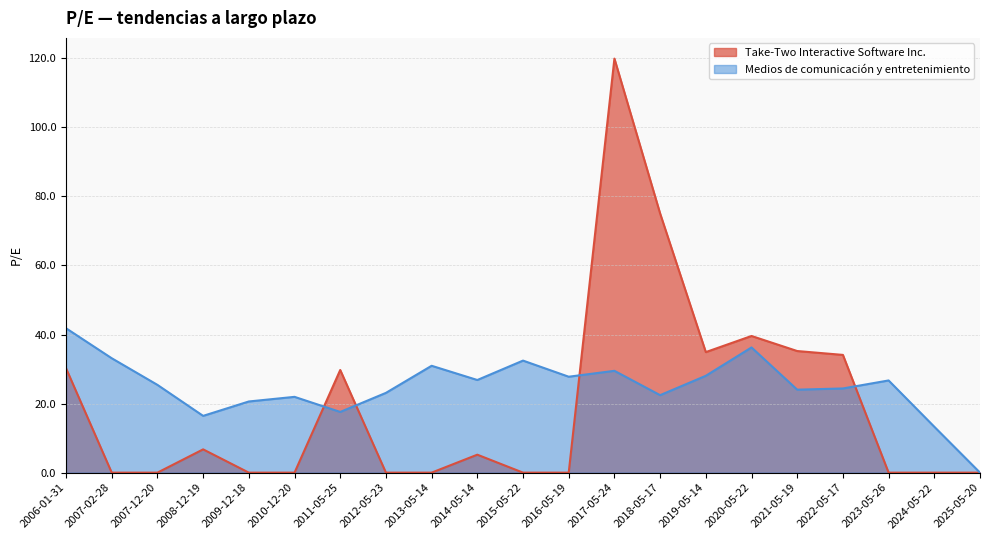

Reading left to right, what are all the values shown in this chart?

Take-Two Interactive Software Inc.: 30.2	0.0	0.0	6.7	0.0	0.0	29.7	0.0	0.0	5.2	0.0	0.0	119.9	75.1	34.9	39.6	35.2	34.1	0.0	0.0	0.0
Medios de comunicación y entretenimiento: 41.8	33.1	25.4	16.4	20.6	21.9	17.6	23.1	30.9	26.8	32.5	27.8	29.5	22.4	28.1	36.3	24.0	24.4	26.7	13.3	0.0